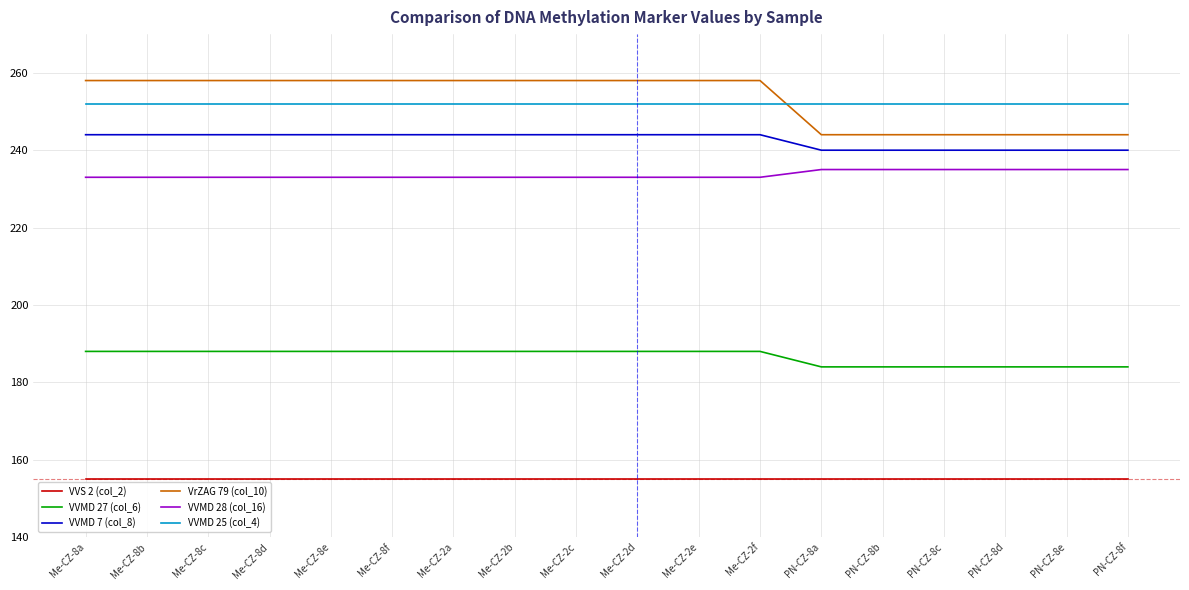

The VVMD 25 (col_4) series shows 252 at Me-CZ-2f. True or false?

True